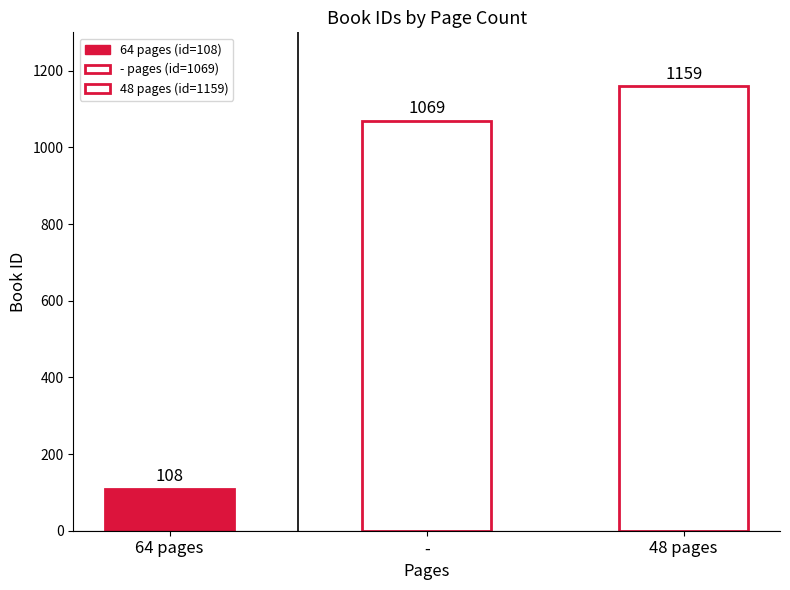

Which has a higher value, 48 pages or -?

48 pages